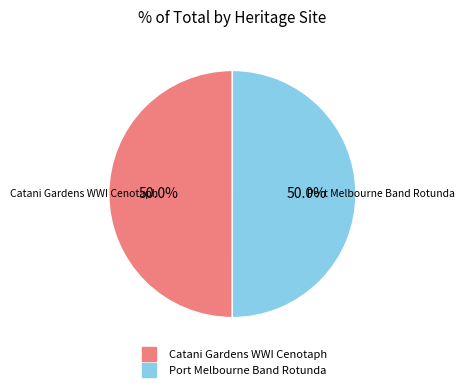

What percentage do Catani Gardens WWI Cenotaph and Port Melbourne Band Rotunda together represent?

100.0%